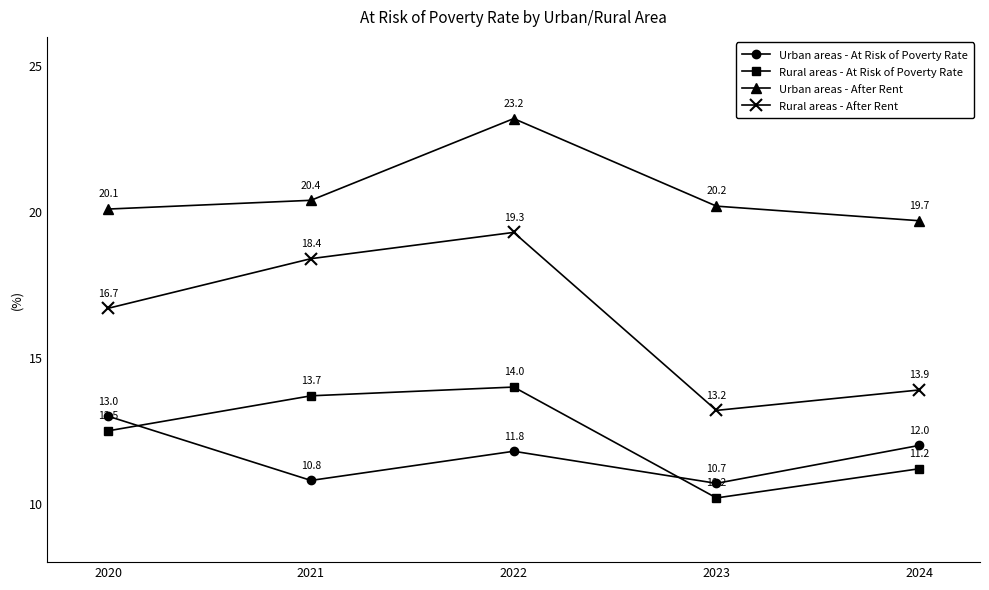

True or false: Urban areas - After Rent has a value of 23.2 at 2022.

True